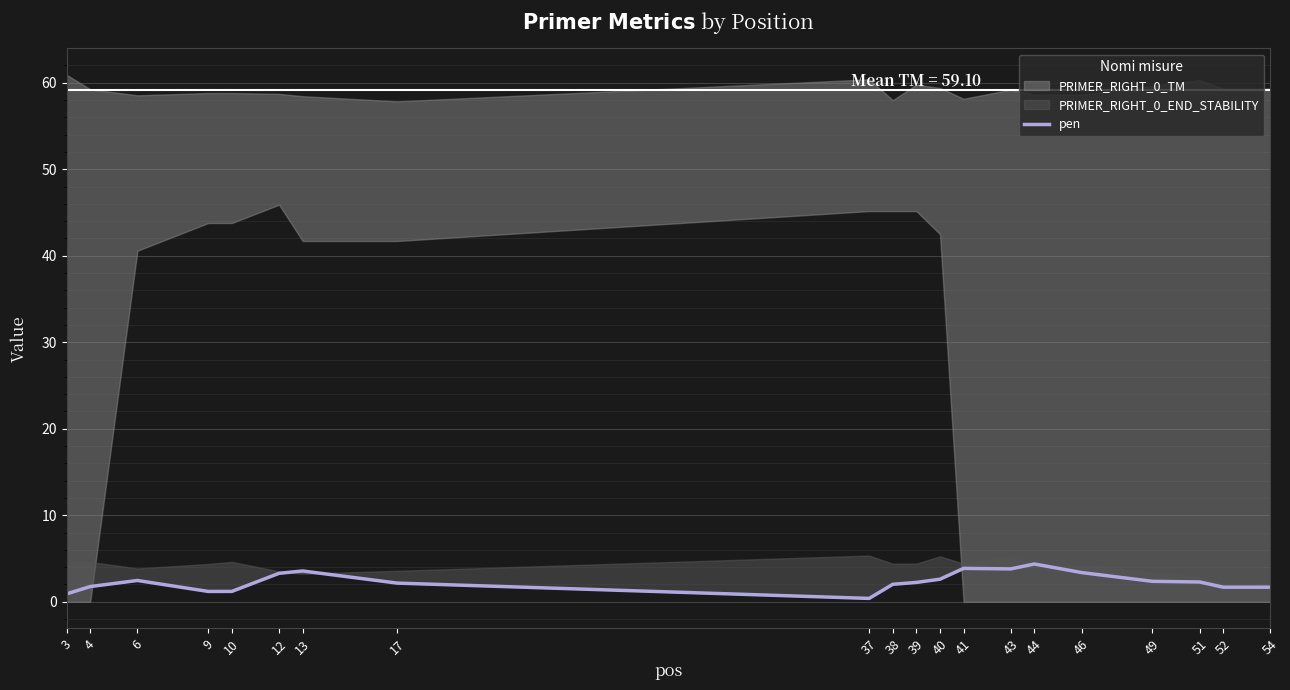

Is it true that the value at 10 is 1.2?

True